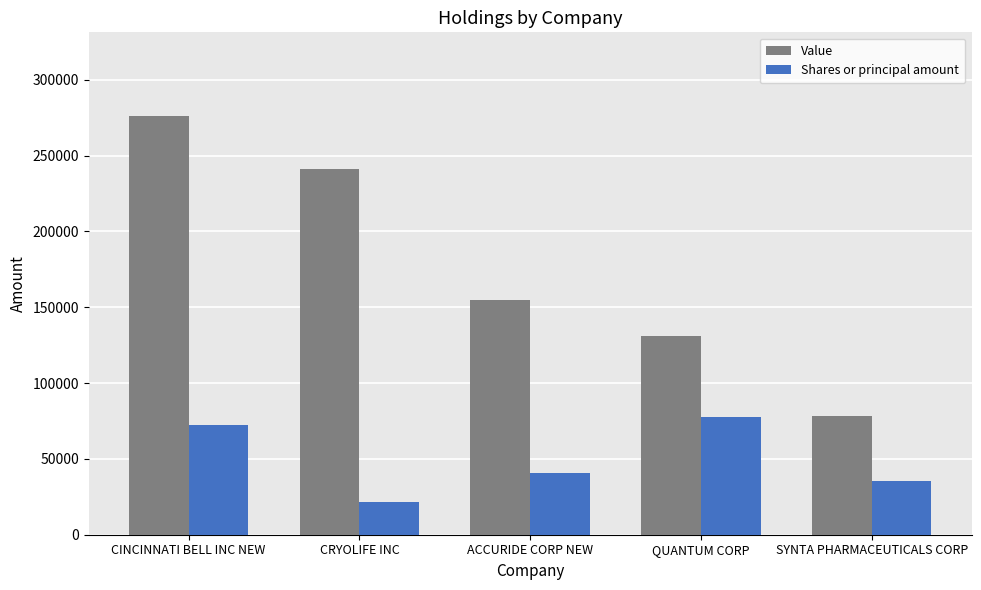

What is the difference between the maximum and second lowest values in the Shares or principal amount series?

42740